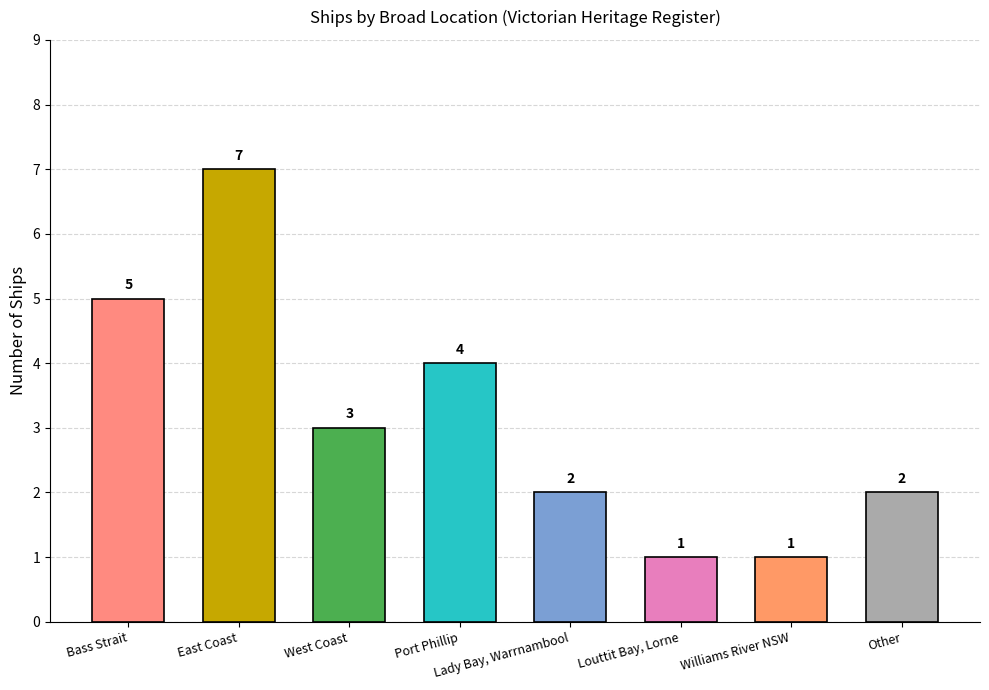

Read the value at East Coast.

7